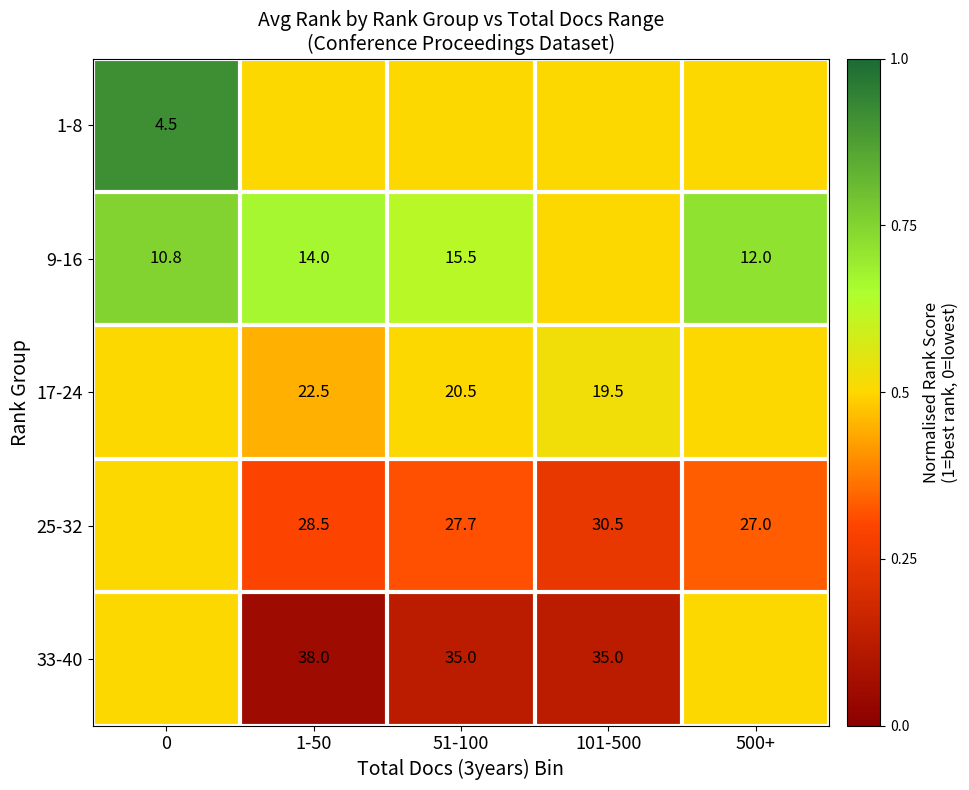

What is the sum of the 25-32 values at 1-50 and 101-500?

59.0